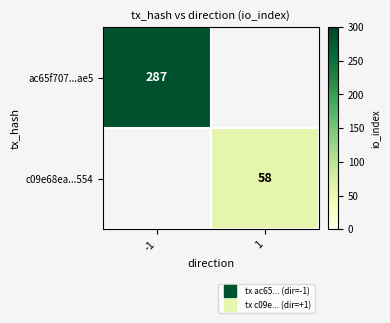

At which label does ac65f707...ae5 reach its peak?

-1